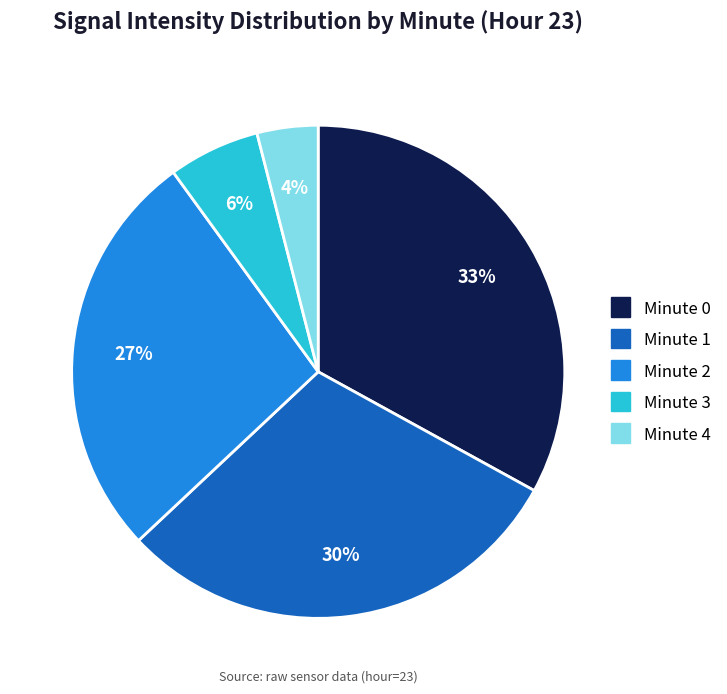

How many slices are in this pie chart?

5